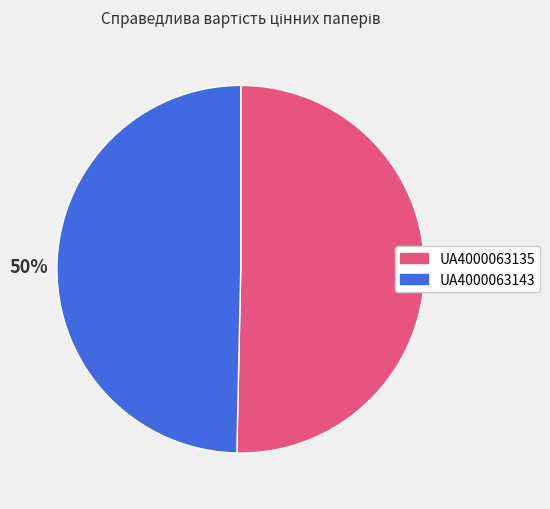

What percentage is the UA4000063143 slice, to the nearest percent?

50%